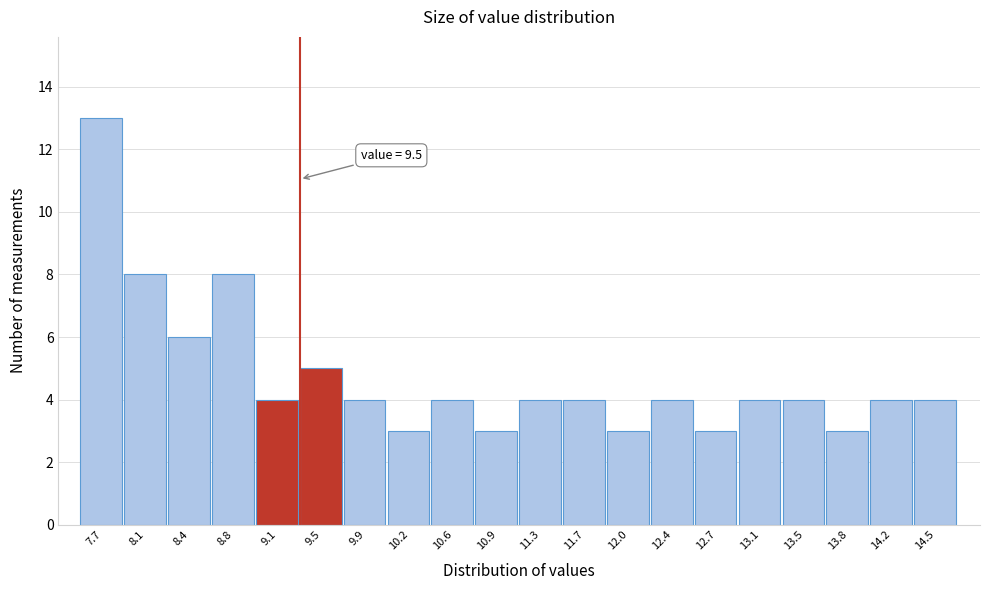

Reading right to left, list all the values displayed in this chart.

4	4	3	4	4	3	4	3	4	4	3	4	3	4	5	4	8	6	8	13